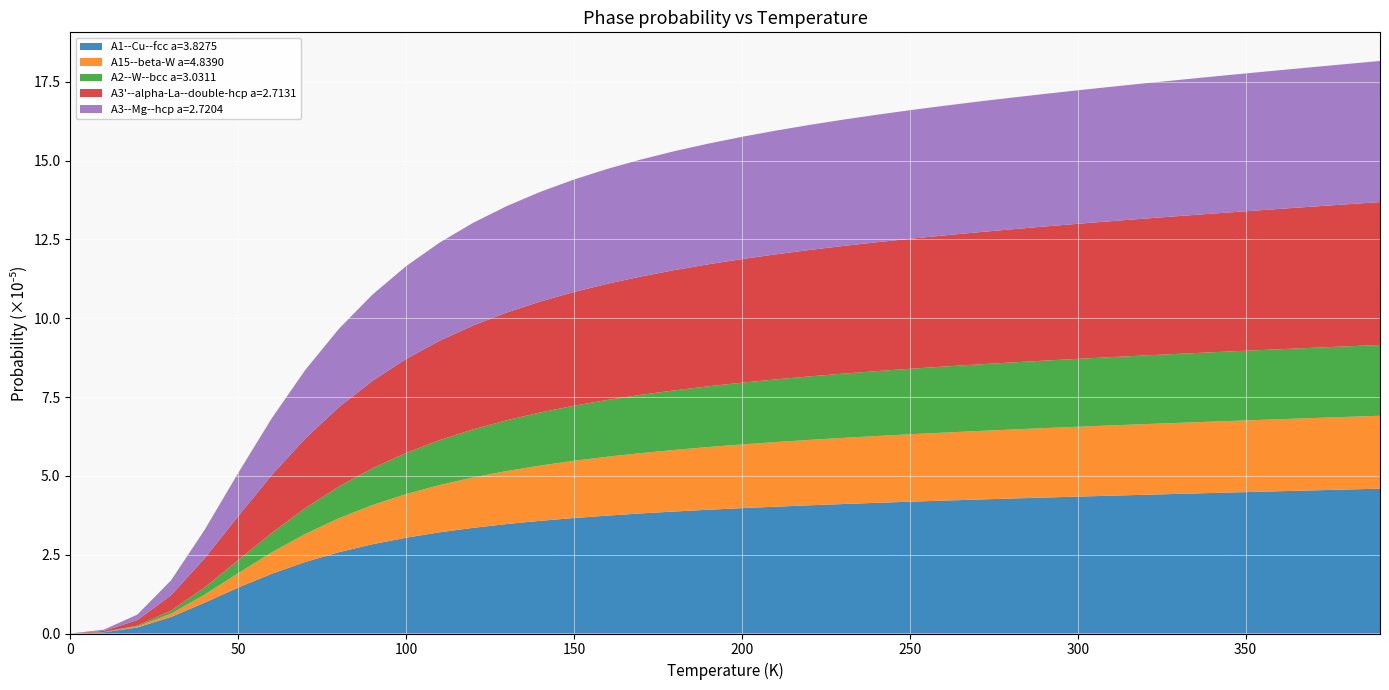

Is it true that A1--Cu--fcc a=3.8275 equals 4.5 at 350?

True